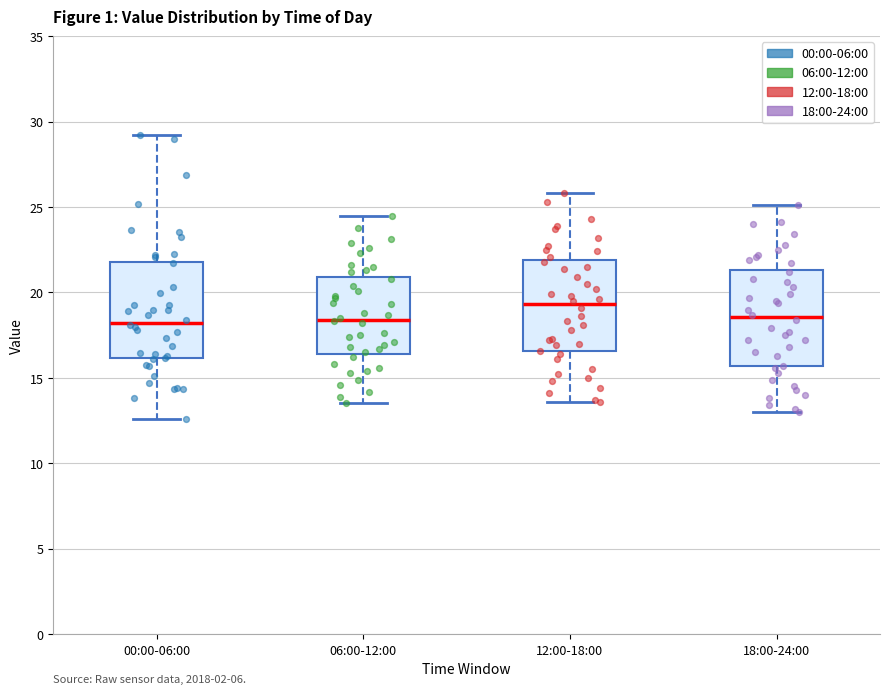

Which box has the highest median line?

12:00-18:00